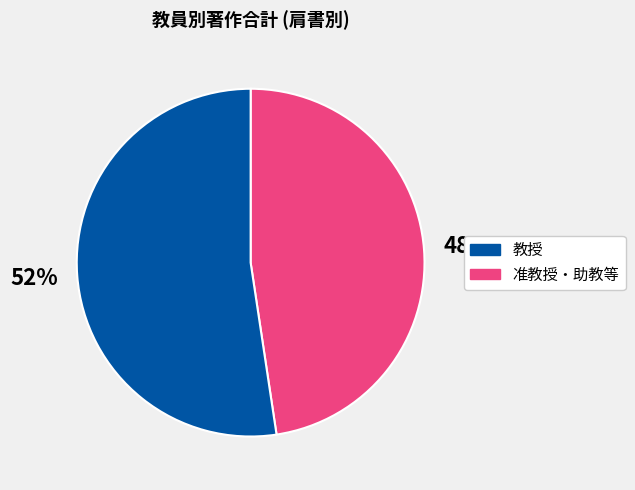

Is there a majority slice in this chart?

Yes